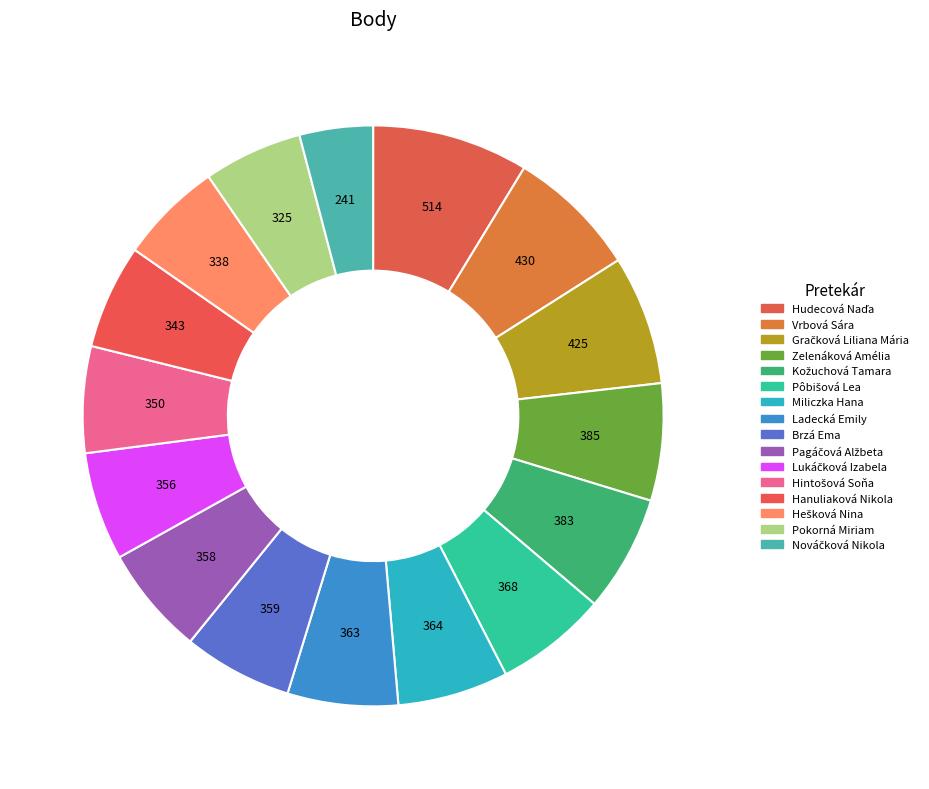

Which has a higher value, Vrbová Sára or Kožuchová Tamara?

Vrbová Sára